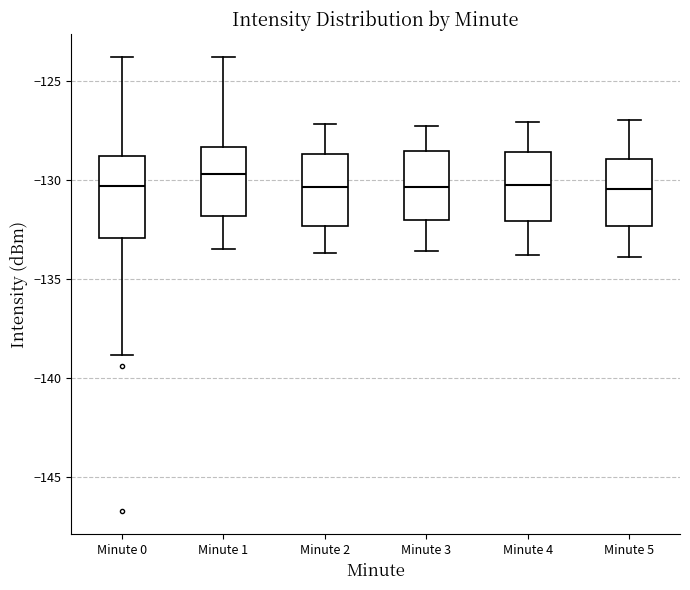

Reading left to right, read every box against the y-axis: the position of its median line, the range the box covers, and the ends of its whiskers. The values are not printed on the chart, so give them approximately, as read against the axis.

Minute 0: median -130.5, box -133.0 to -129.0, whiskers -139.0 to -124.0
Minute 1: median -129.5, box -132.0 to -128.5, whiskers -133.5 to -124.0
Minute 2: median -130.5, box -132.5 to -128.5, whiskers -133.5 to -127.0
Minute 3: median -130.5, box -132.0 to -128.5, whiskers -133.5 to -127.5
Minute 4: median -130.0, box -132.0 to -128.5, whiskers -134.0 to -127.0
Minute 5: median -130.5, box -132.5 to -129.0, whiskers -134.0 to -127.0